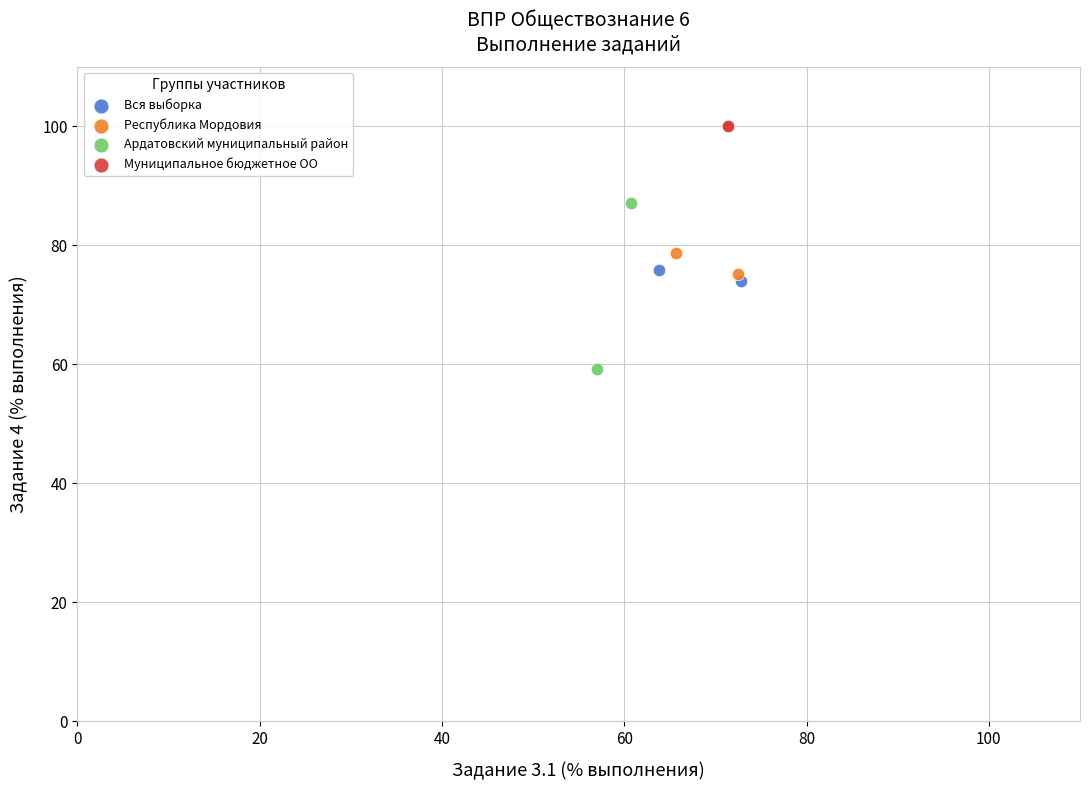

What are all the series names shown in the legend?

Вся выборка, Республика Мордовия, Ардатовский муниципальный район, Муниципальное бюджетное ОО